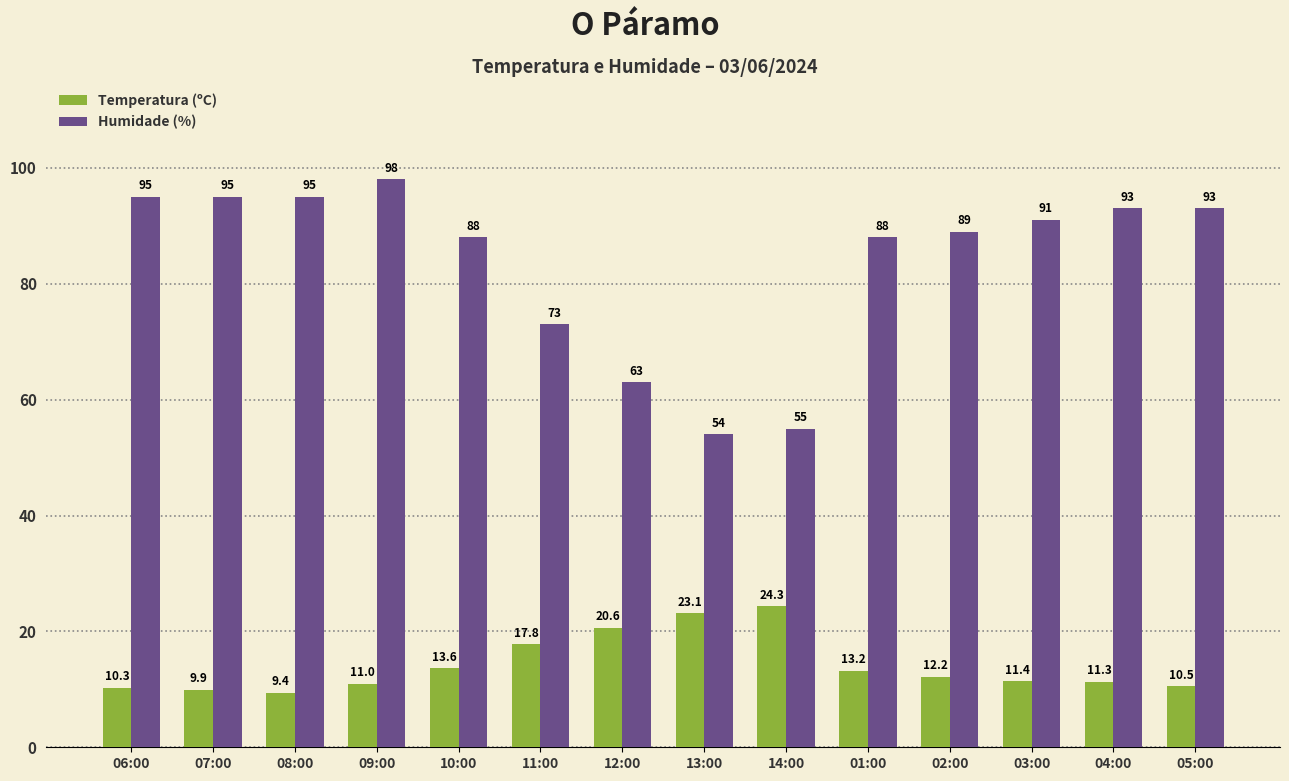

What are all the series names shown in the legend?

Temperatura (ºC), Humidade (%)